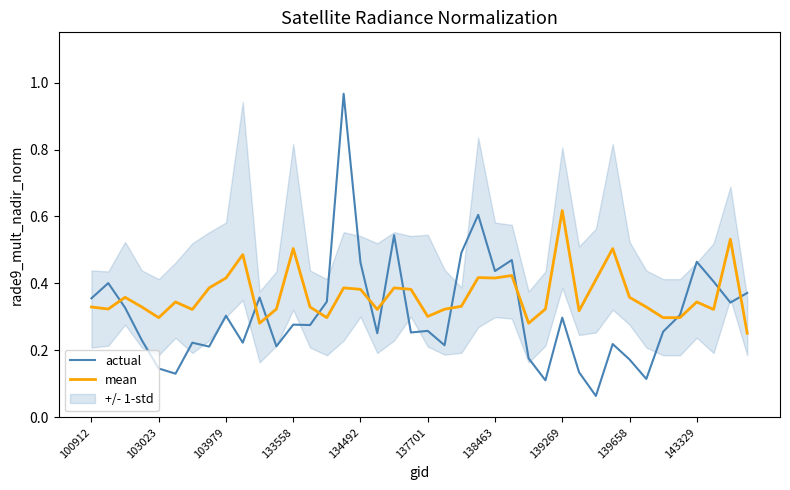

The value of mean at 138463 is 0.2. True or false?

False